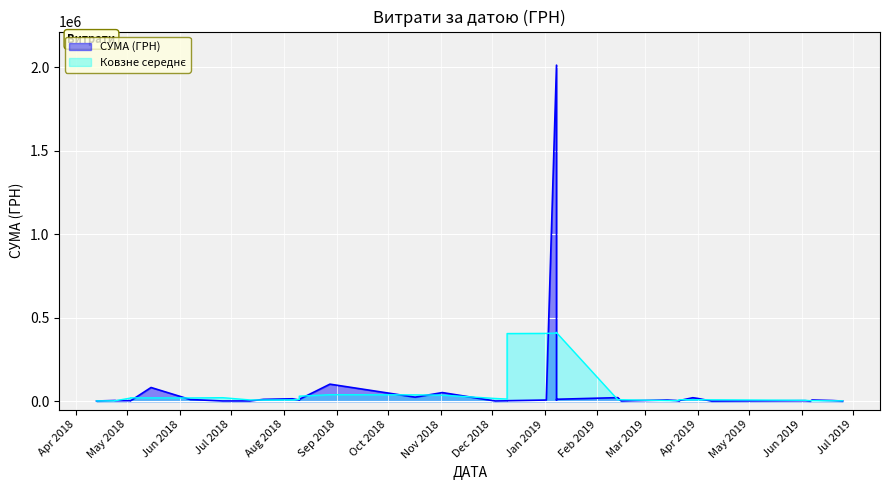

What is the label of the 21st point from the left?

10.12.2018